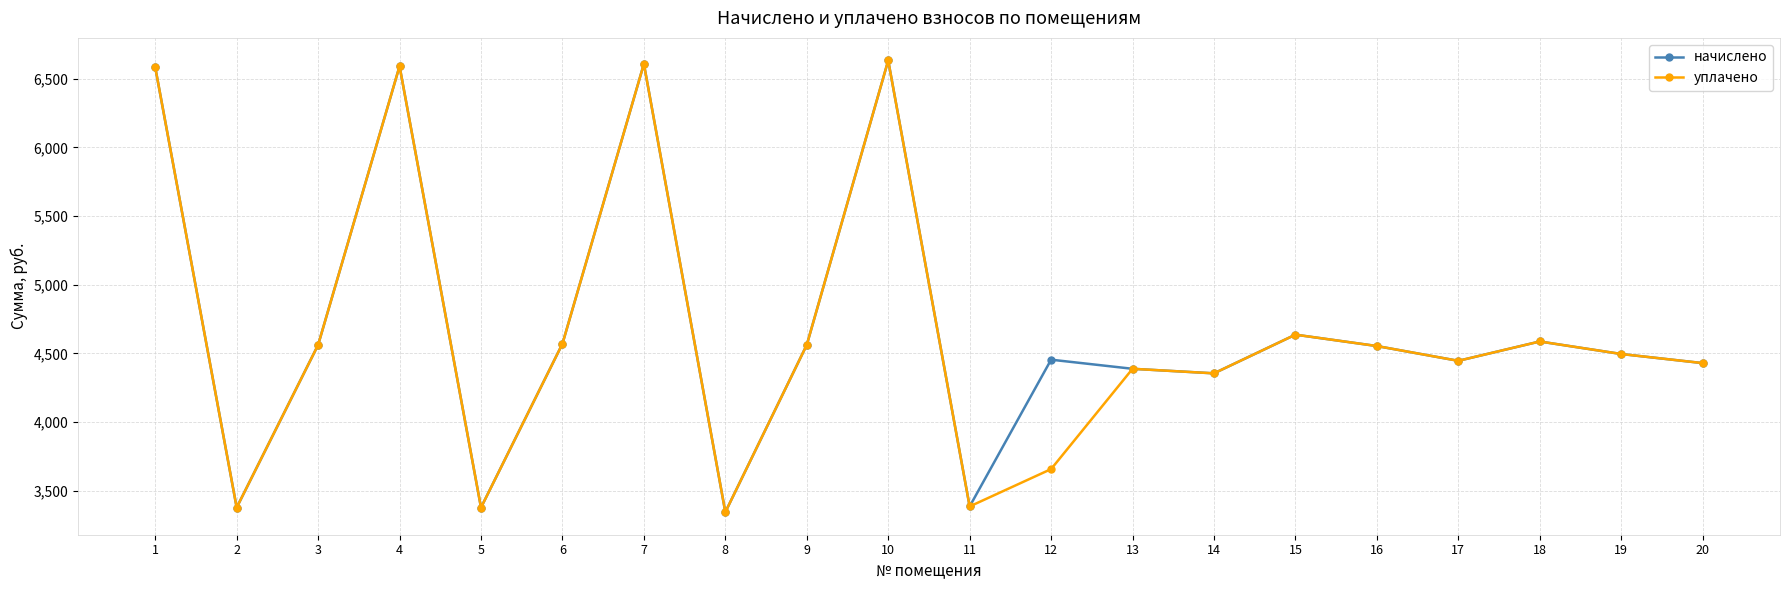

What is the difference between the maximum and minimum values in the уплачено series?

3287.2